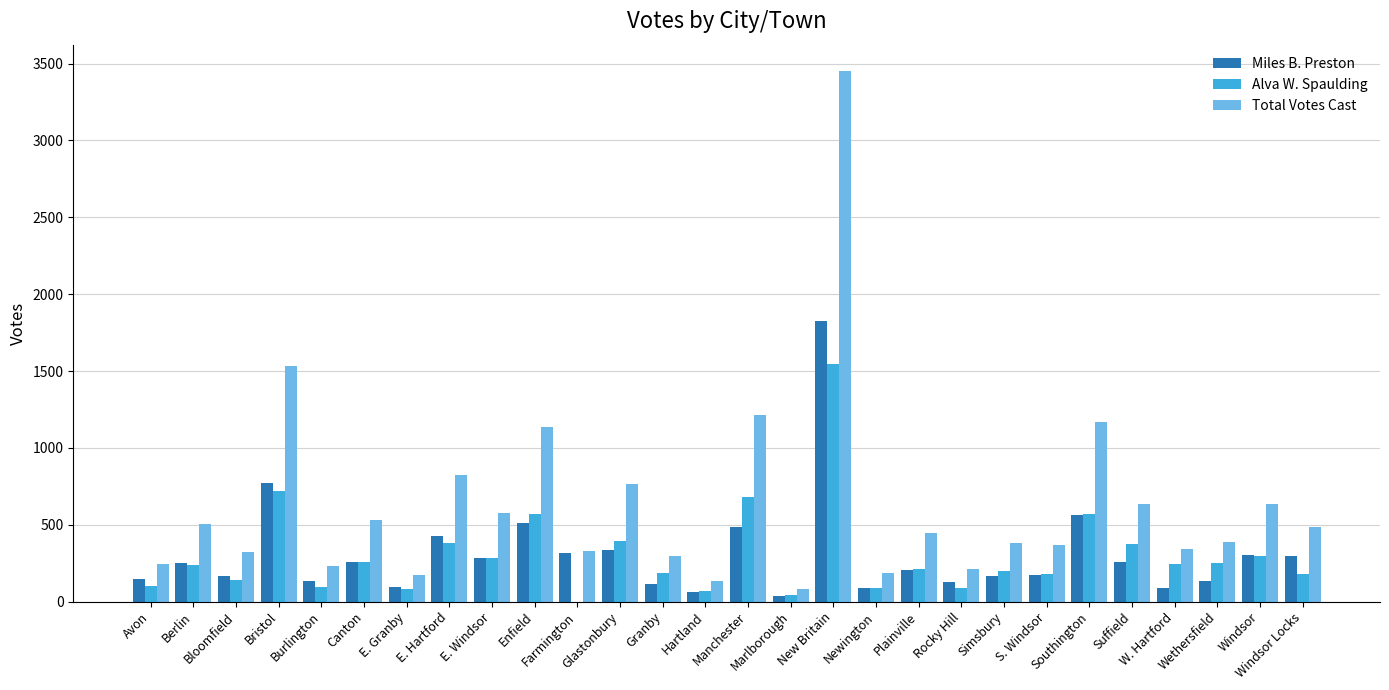

How many distinct data groups are displayed?

3